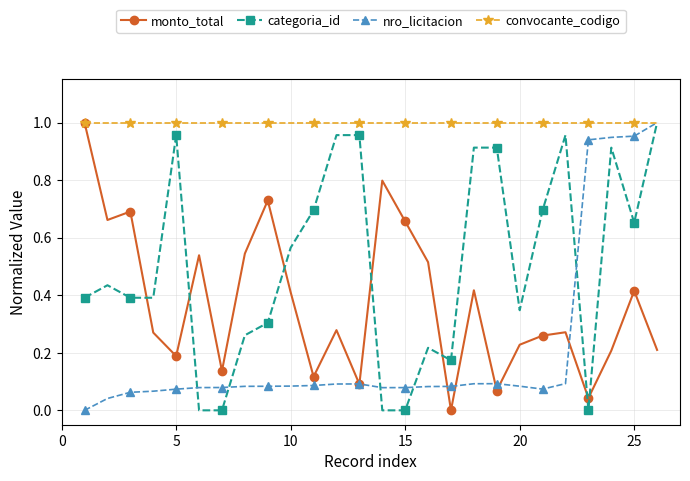

In monto_total, how many points are higher than both neighbors (excluding endpoints)?

8